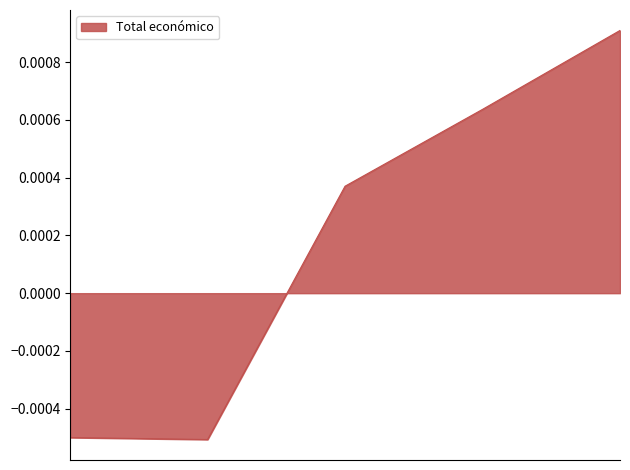

True or false: the data has more than 0 interior local peaks.

False